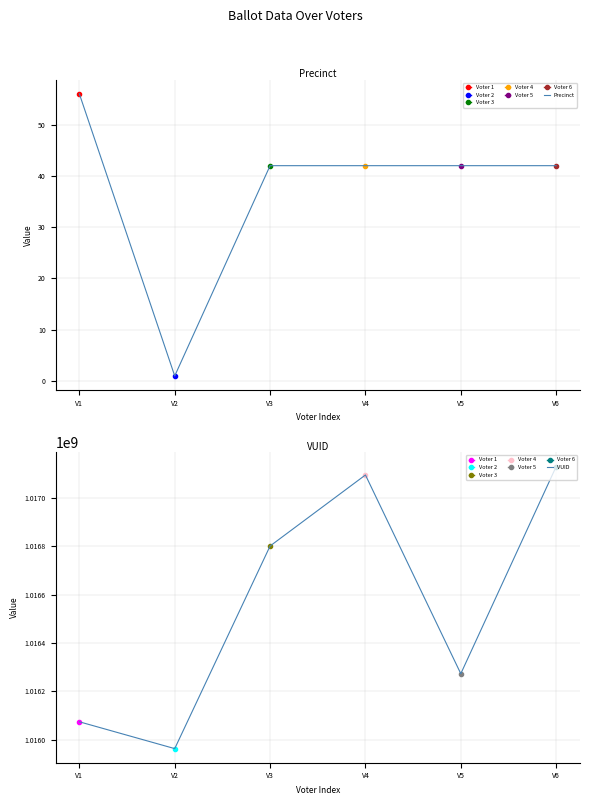

True or false: VUID and Precinct cross at least once.

False